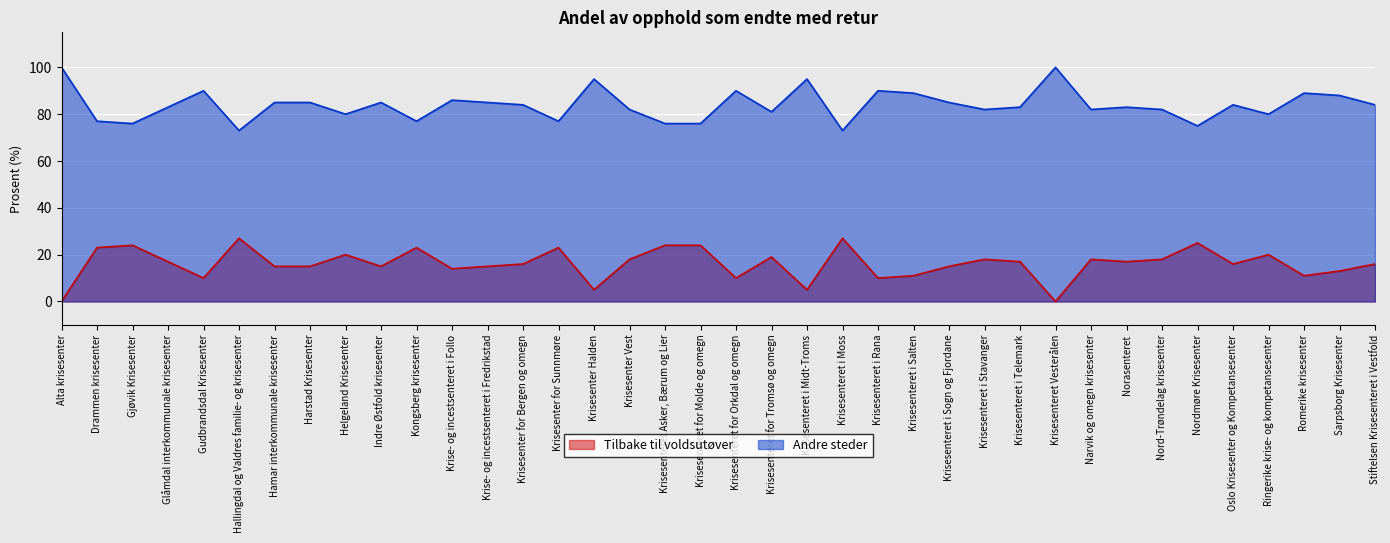

True or false: Tilbake til voldsutøver and Andre steder cross at least once.

False